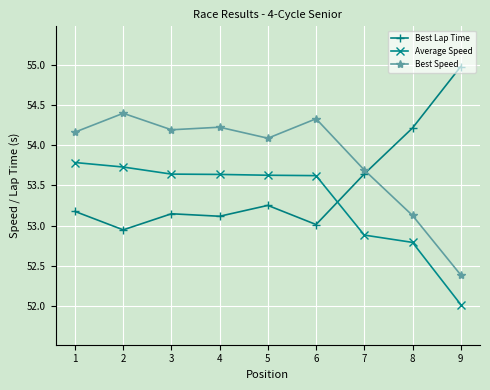

True or false: Best Lap Time and Average Speed intersect in this chart.

True